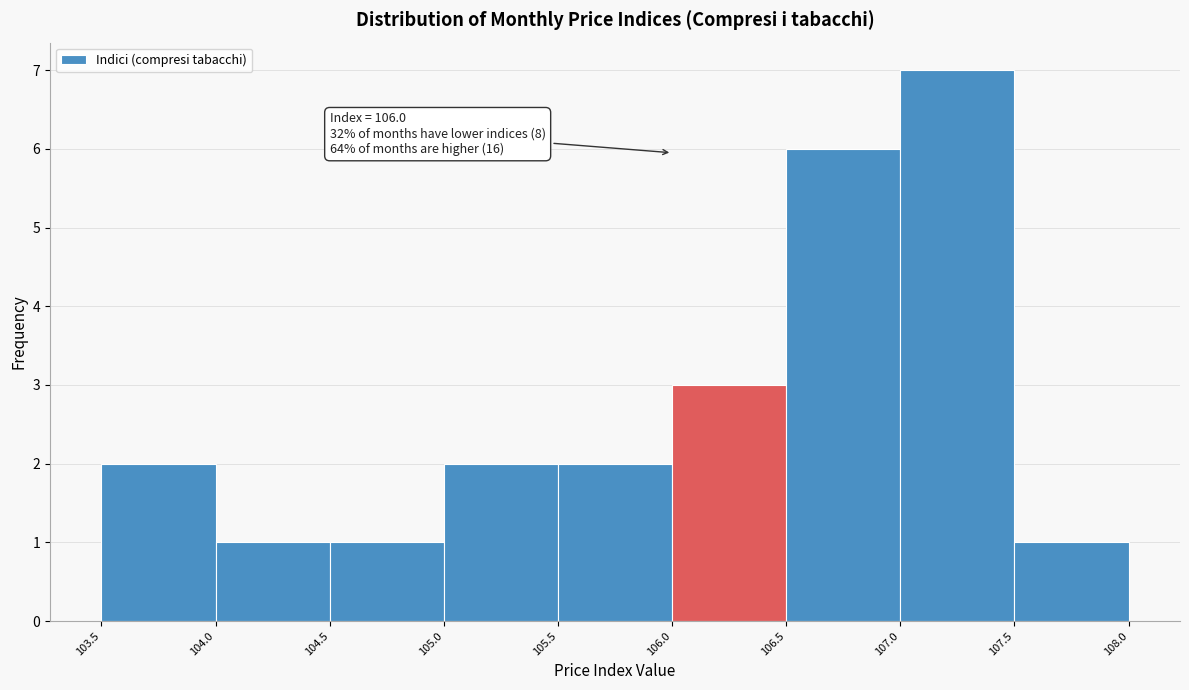

Over which range of the x-axis is the bar tallest?

107.0 to 107.5